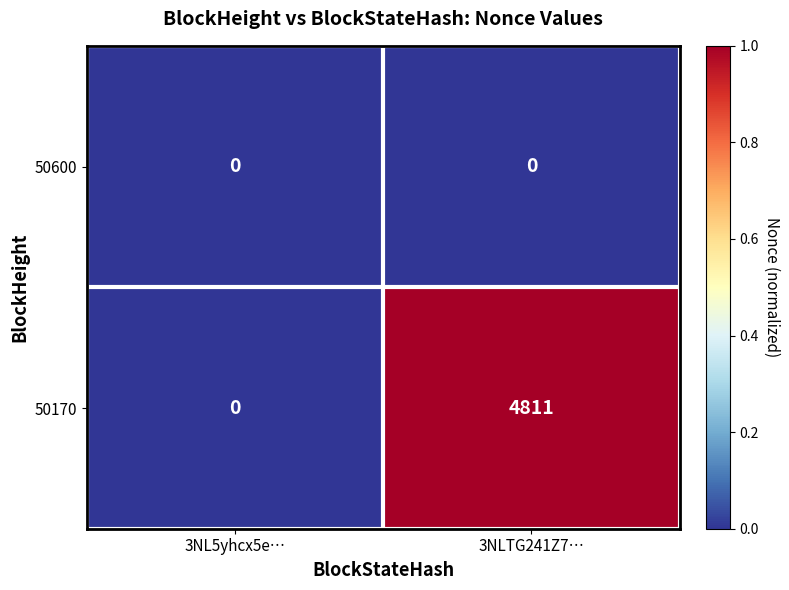

Rank the categories by 50170 value from lowest to highest.

3NL5yhcx5e…, 3NLTG241Z7…